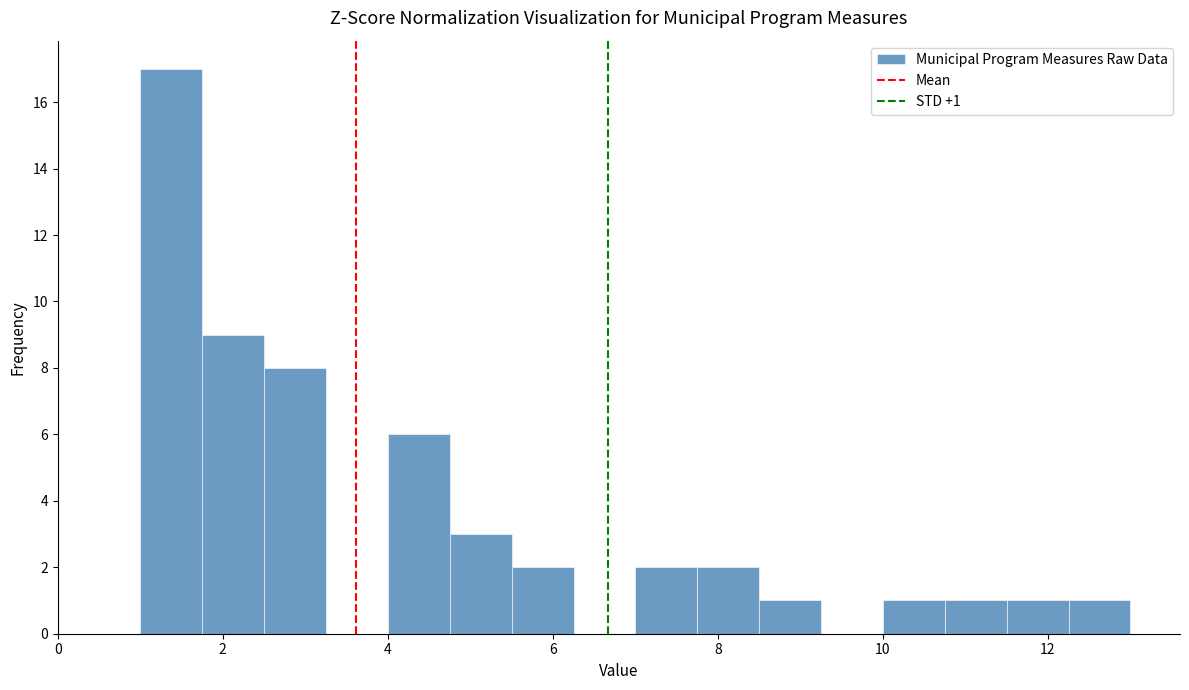

Around what value on the x-axis is the tallest bar? Give the approximate position of its centre, as read against the axis.

1.4